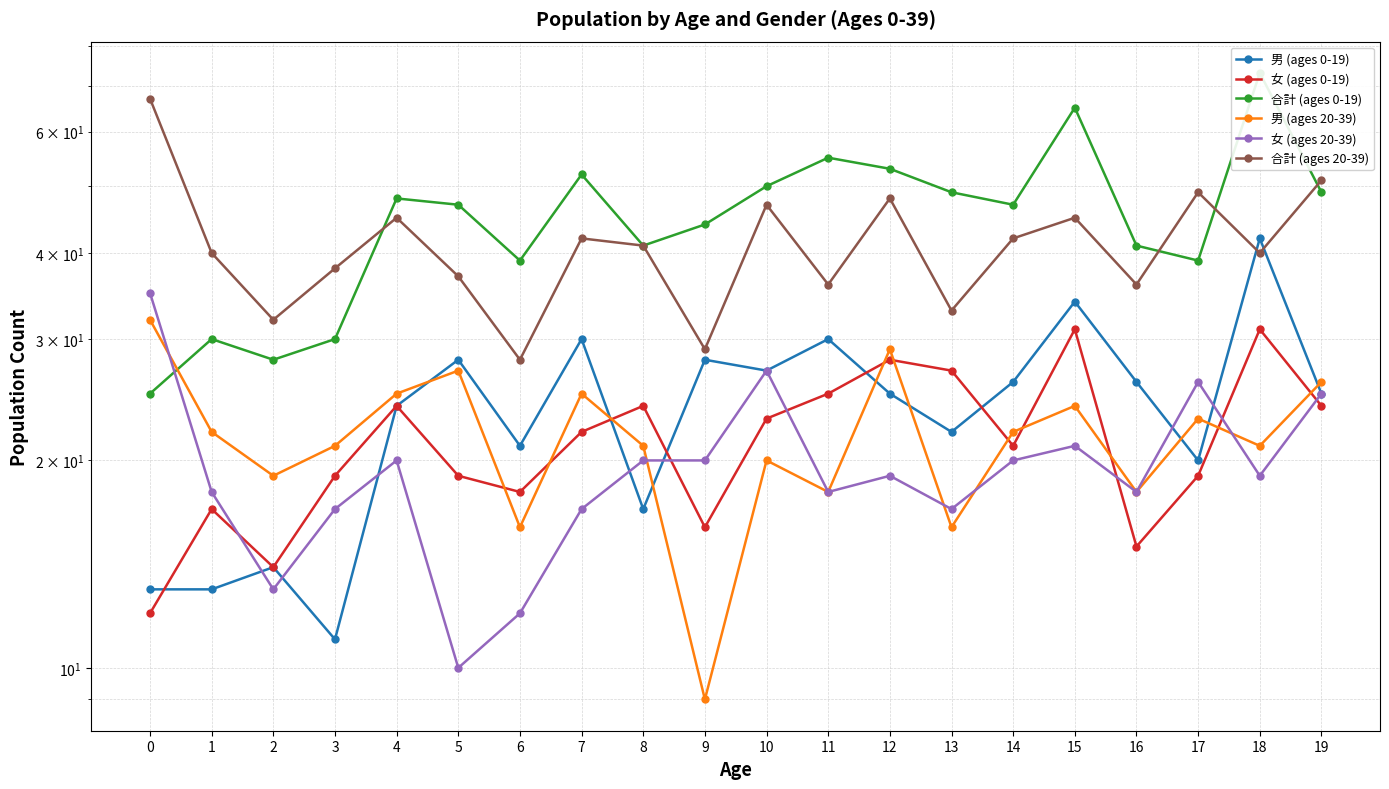

Read the 男 (ages 0-19) value at 16, to the nearest 5.

25